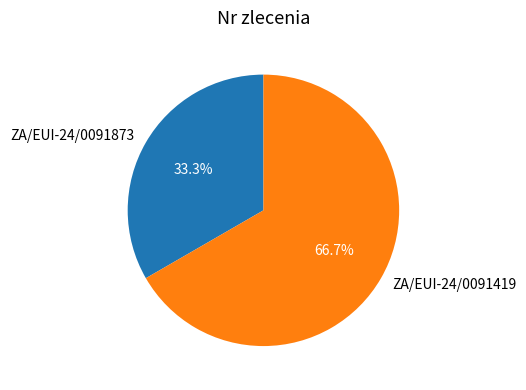

What percentage is NOT represented by ZA/EUI-24/0091873?

66.7%